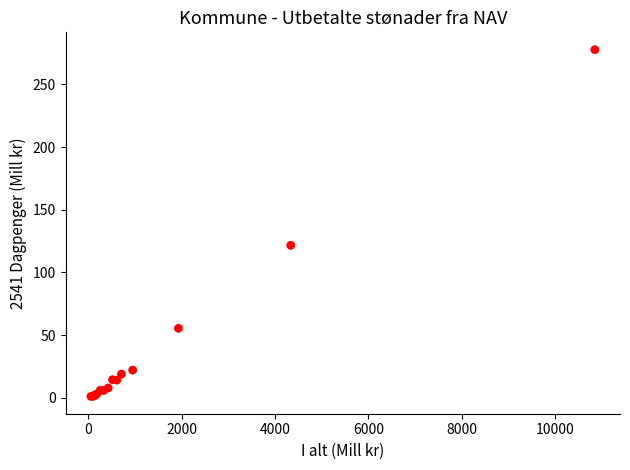

What Y value in the scatter plot is closest to 139?

121.6